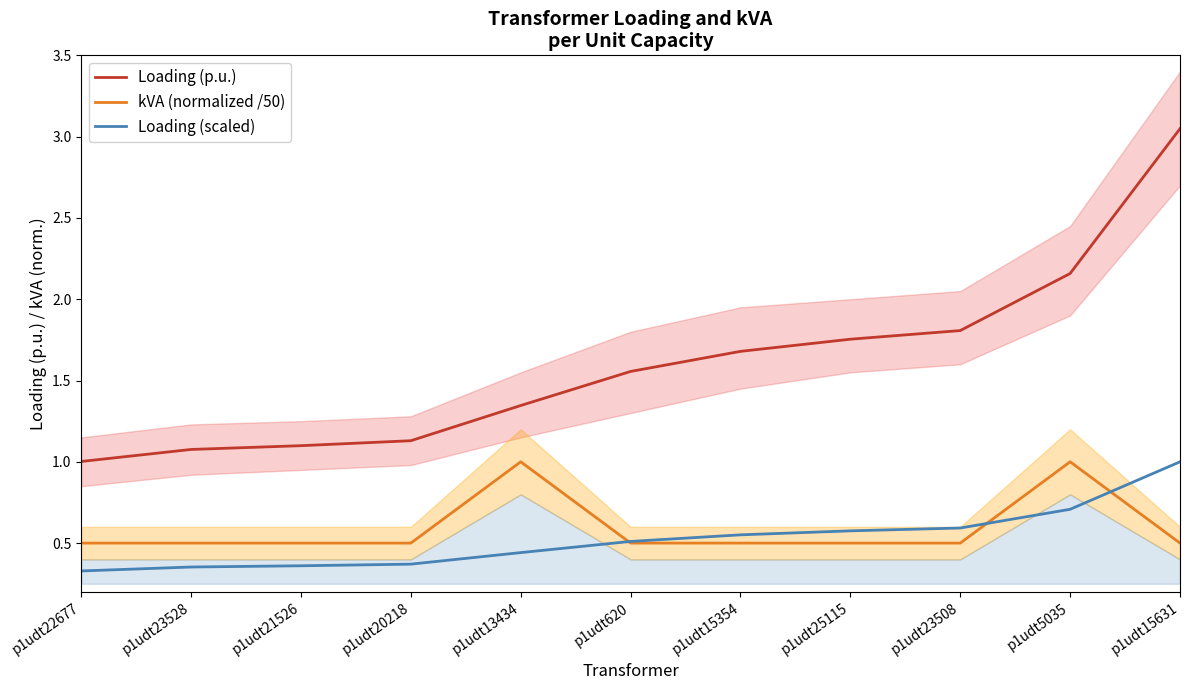

Does the chart display data point markers on the line(s)?

No